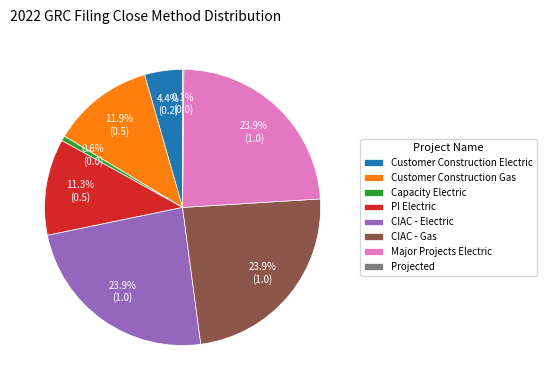

Is CIAC - Electric the majority of the pie?

No